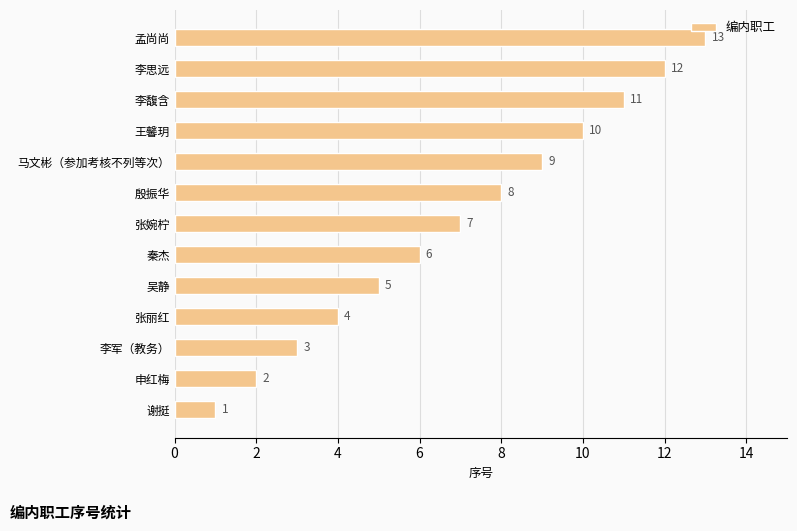

Between 秦杰 and 王馨玥, which is larger?

王馨玥